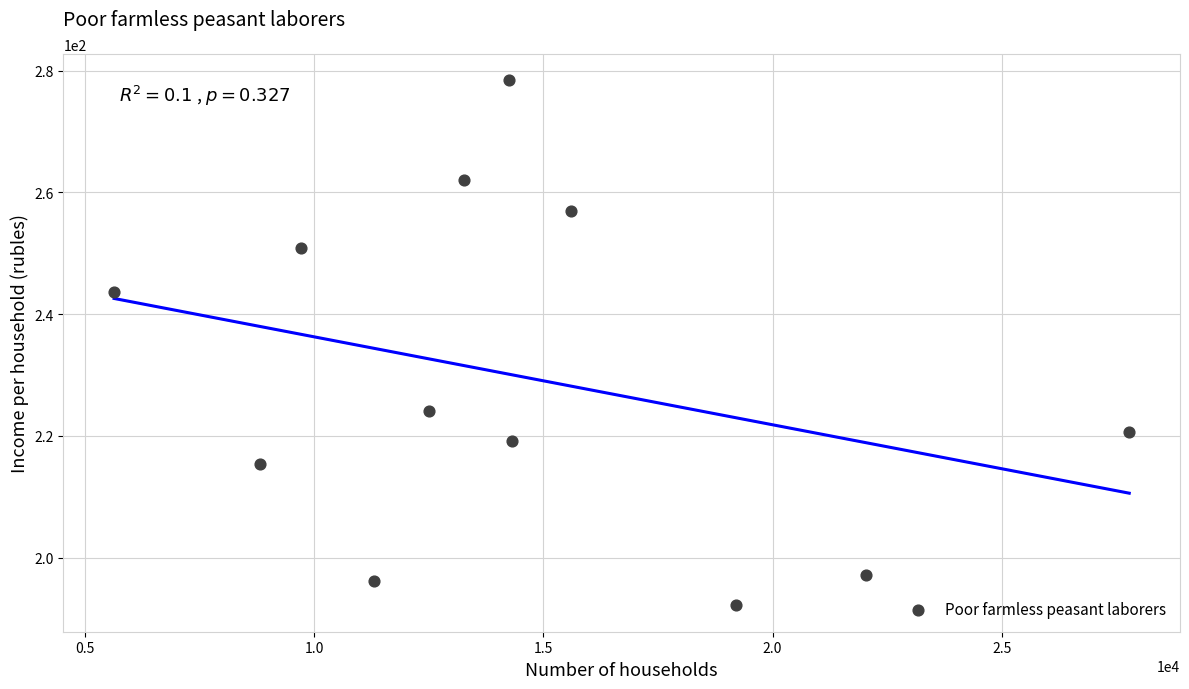

What is the range of Y values (max minus min)?

86.3